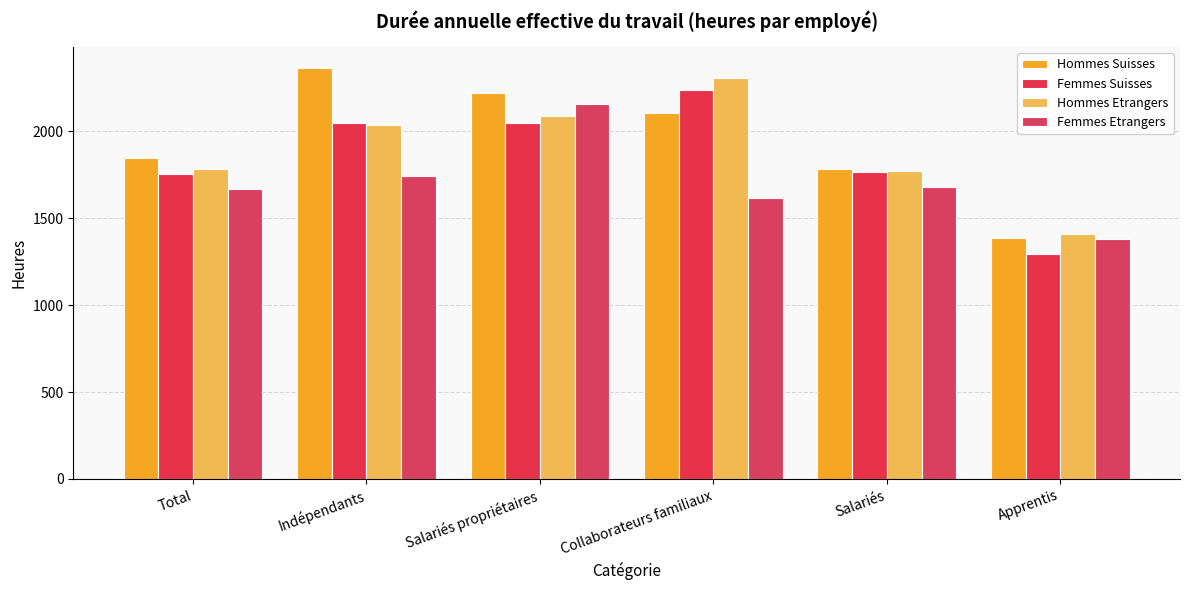

How many values in the Hommes Suisses series exceed 2107?

3